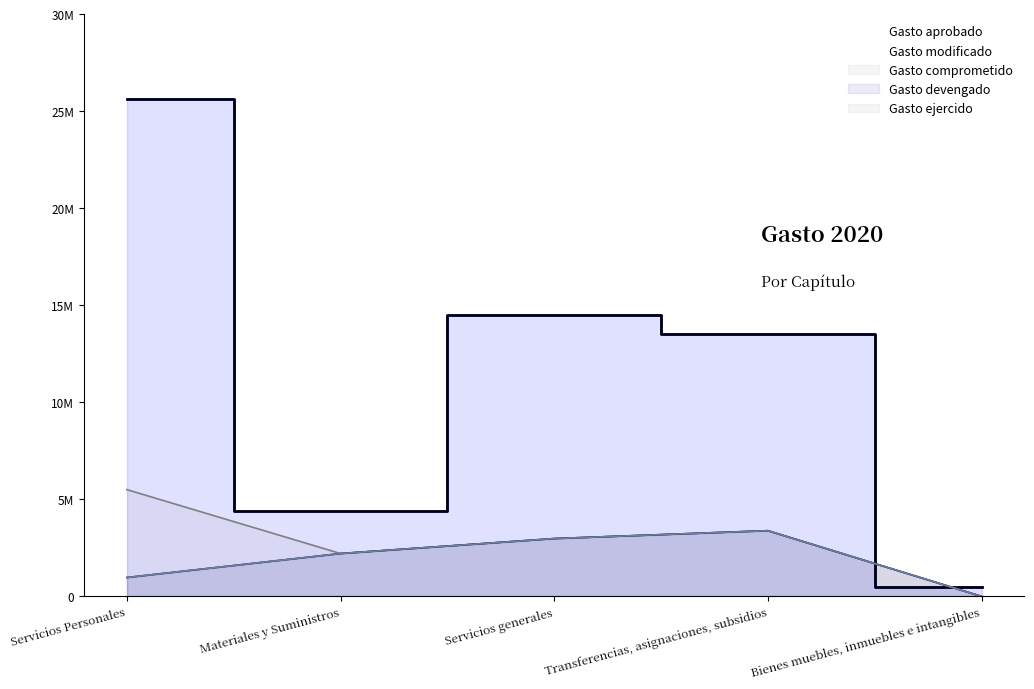

How many data points in Gasto aprobado are less than 13541932?

2